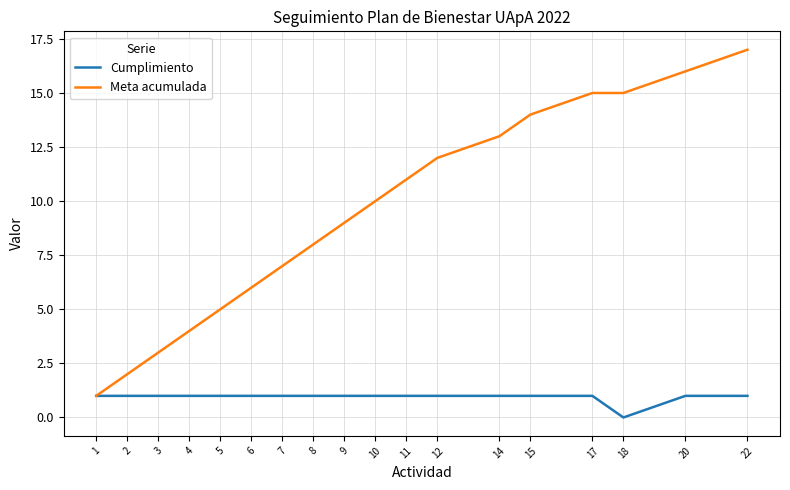

Which series has the largest total across all categories?

Meta acumulada